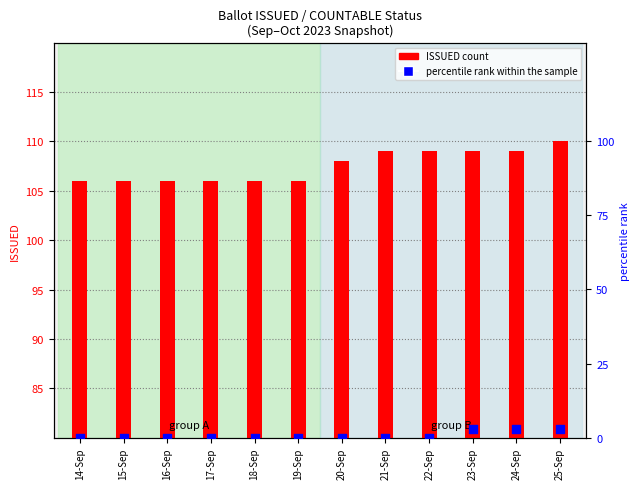

What are all the series names shown in the legend?

ISSUED (count), percentile rank within the sample